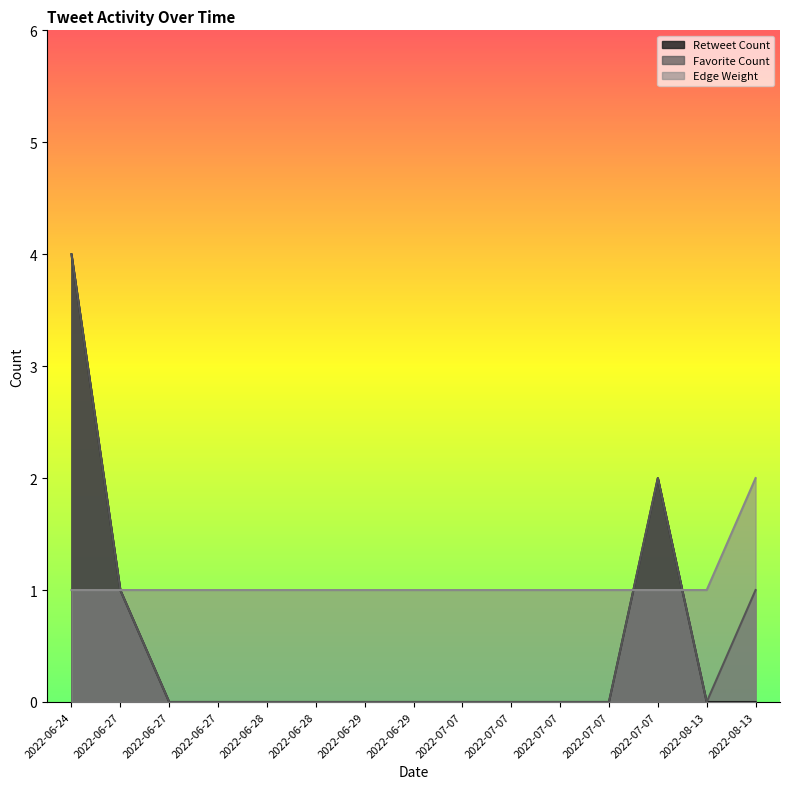

How many lines are shown in the chart?

3